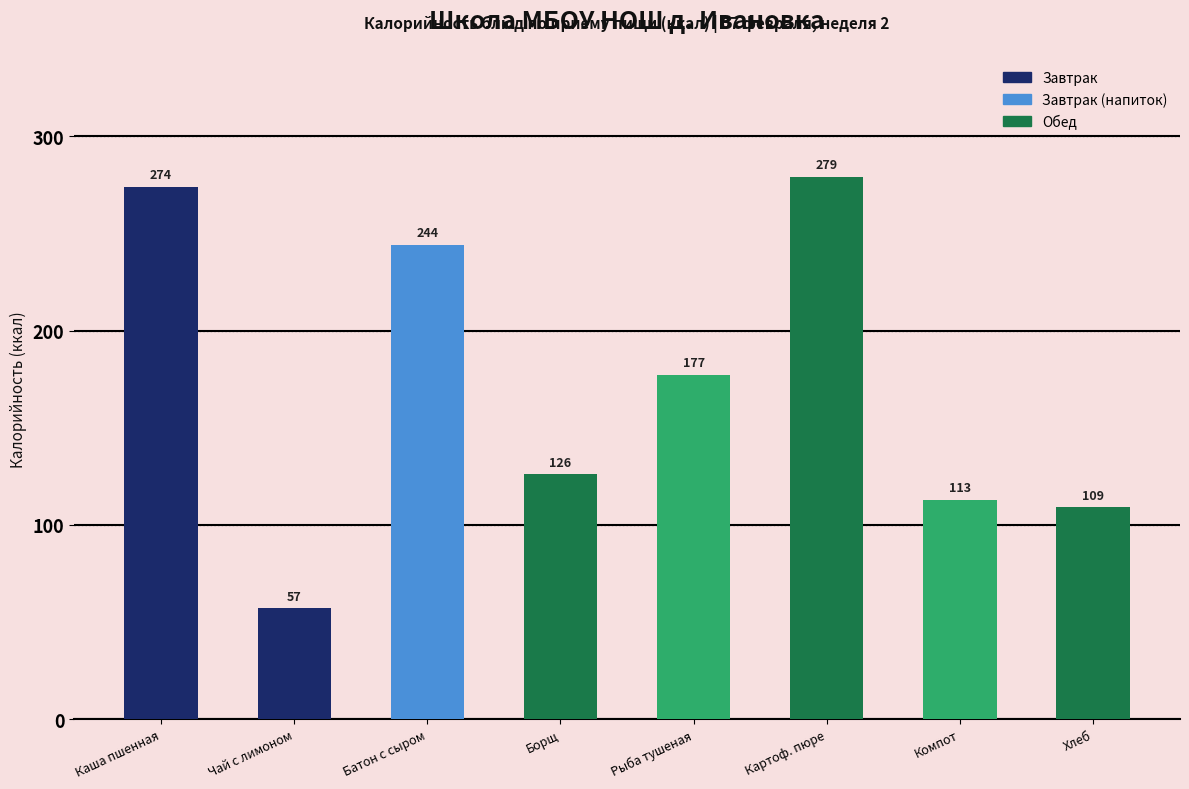

List the labels in order of value, smallest first.

Чай с лимоном, Хлеб, Компот, Борщ, Рыба тушеная, Батон с сыром, Каша пшенная, Картоф. пюре